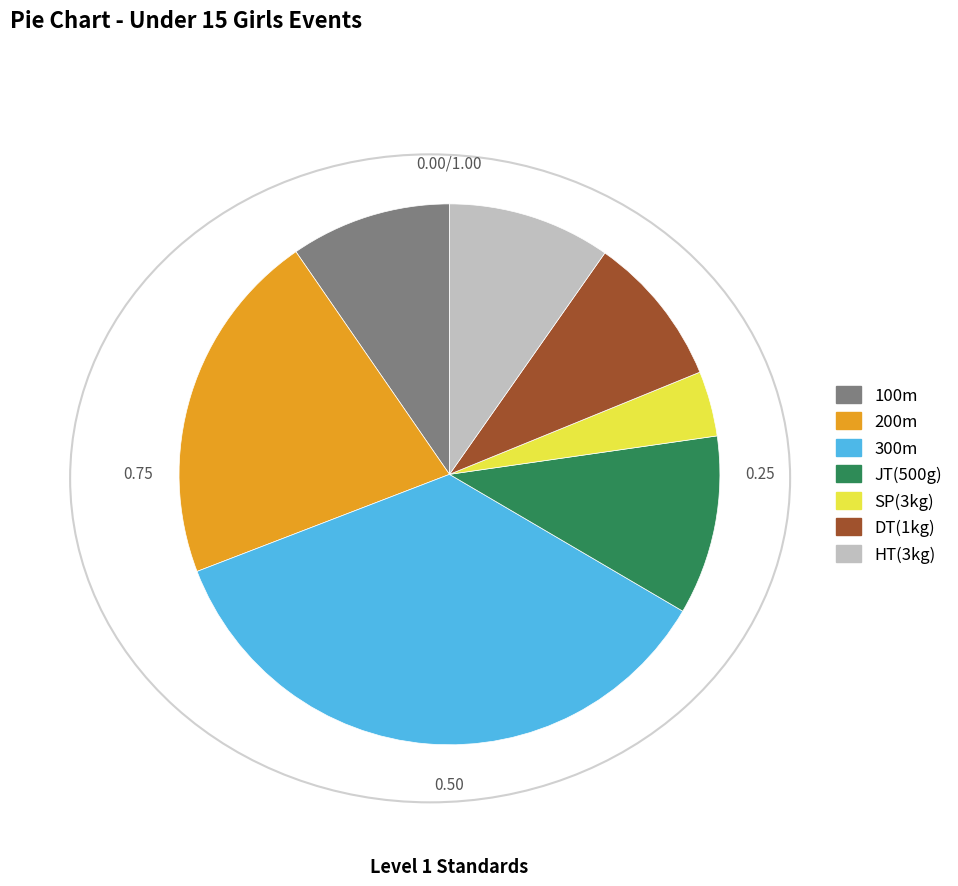

The JT(500g) slice represents 1% of the pie. True or false?

False